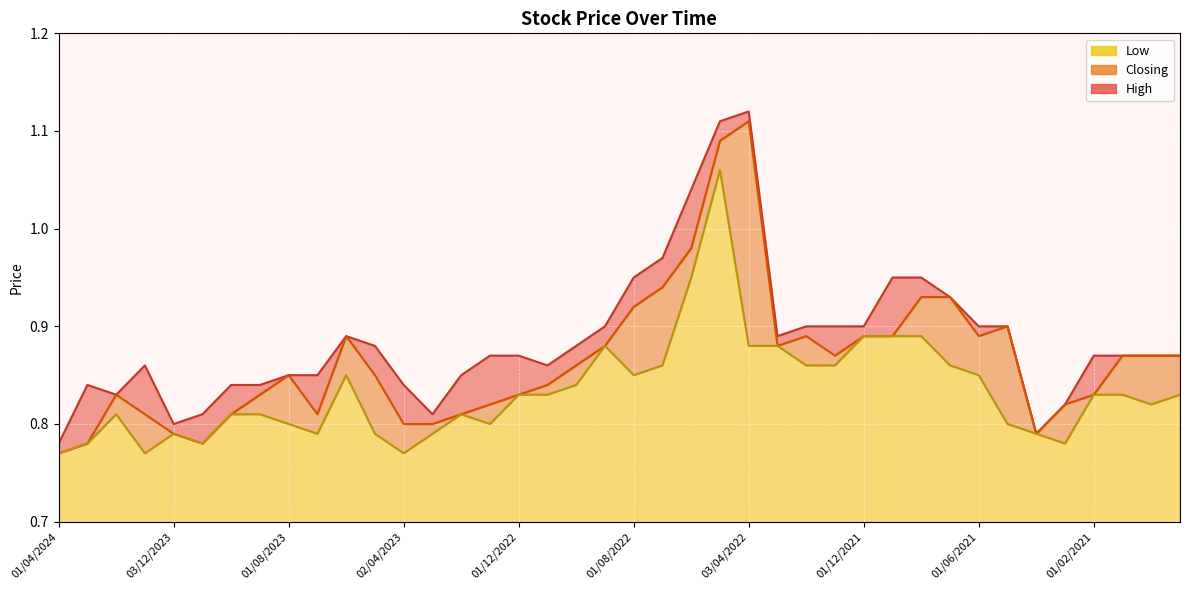

What is the average value of the Low series?

0.8